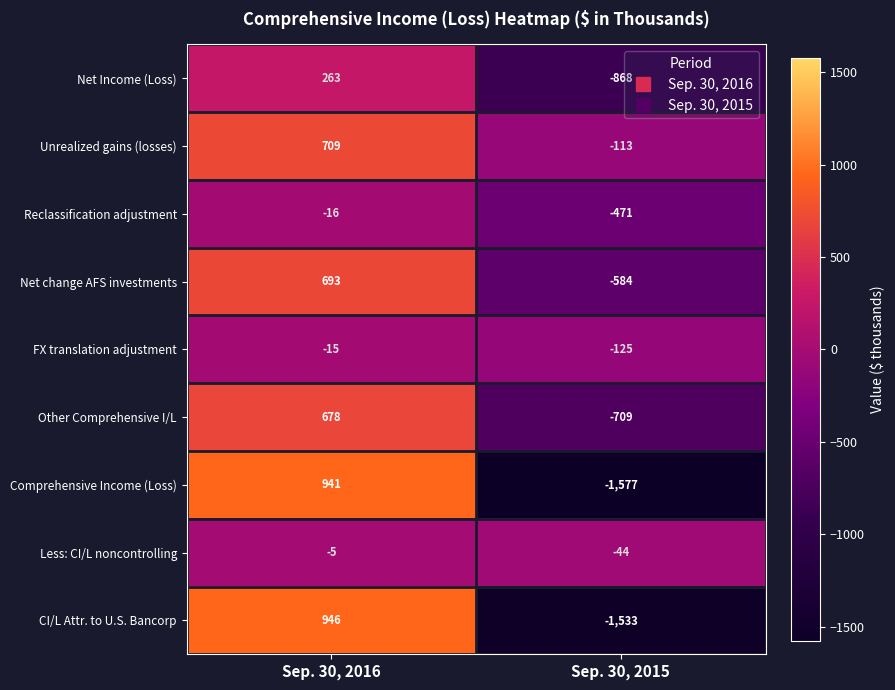

What is the approximate value of Unrealized gains (losses) at Sep. 30, 2016, to the nearest 10?

710